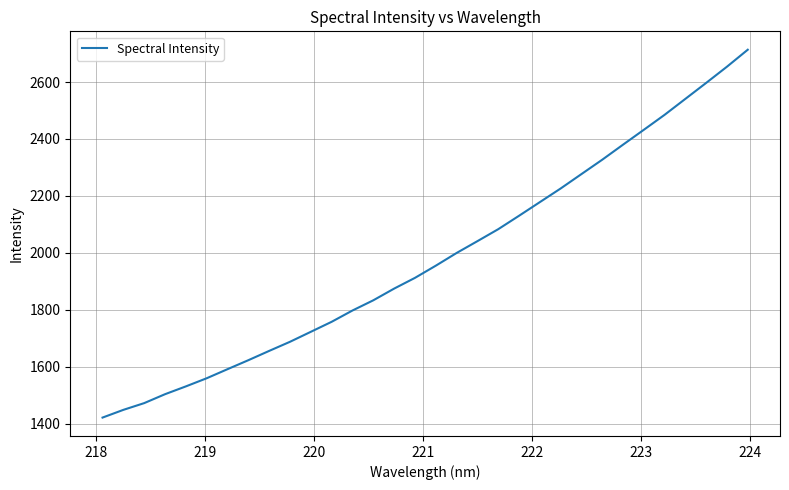

What is the smallest value displayed?

1420.8